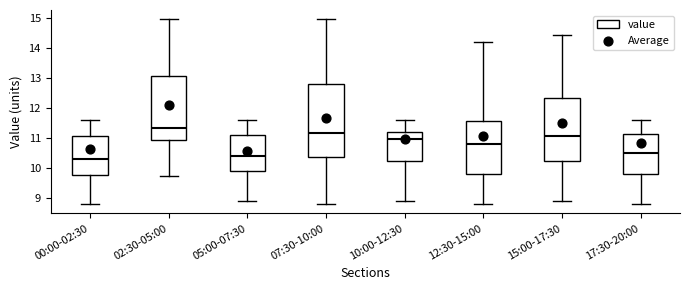

Reading left to right, read every box against the y-axis: the position of its median line, the range the box covers, and the ends of its whiskers. The values are not printed on the chart, so give them approximately, as read against the axis.

00:00-02:30: median 10.3, box 9.8 to 11.1, whiskers 8.8 to 11.6
02:30-05:00: median 11.4, box 11.0 to 13.1, whiskers 9.7 to 15.0
05:00-07:30: median 10.4, box 9.9 to 11.1, whiskers 8.9 to 11.6
07:30-10:00: median 11.2, box 10.4 to 12.8, whiskers 8.8 to 15.0
10:00-12:30: median 11.0, box 10.3 to 11.2, whiskers 8.9 to 11.6
12:30-15:00: median 10.8, box 9.8 to 11.6, whiskers 8.8 to 14.2
15:00-17:30: median 11.1, box 10.3 to 12.3, whiskers 8.9 to 14.4
17:30-20:00: median 10.5, box 9.8 to 11.1, whiskers 8.8 to 11.6